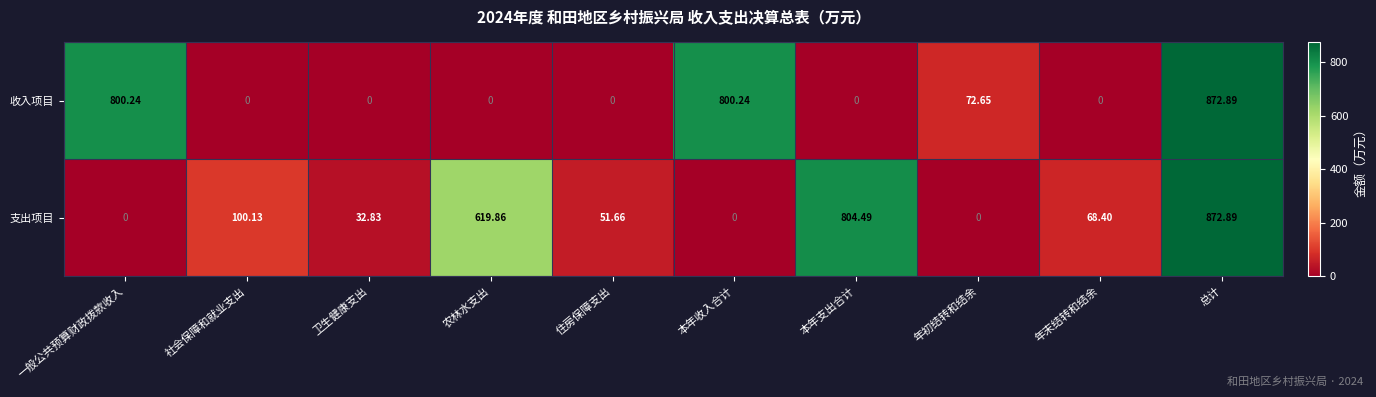

How many distinct data groups are displayed?

2